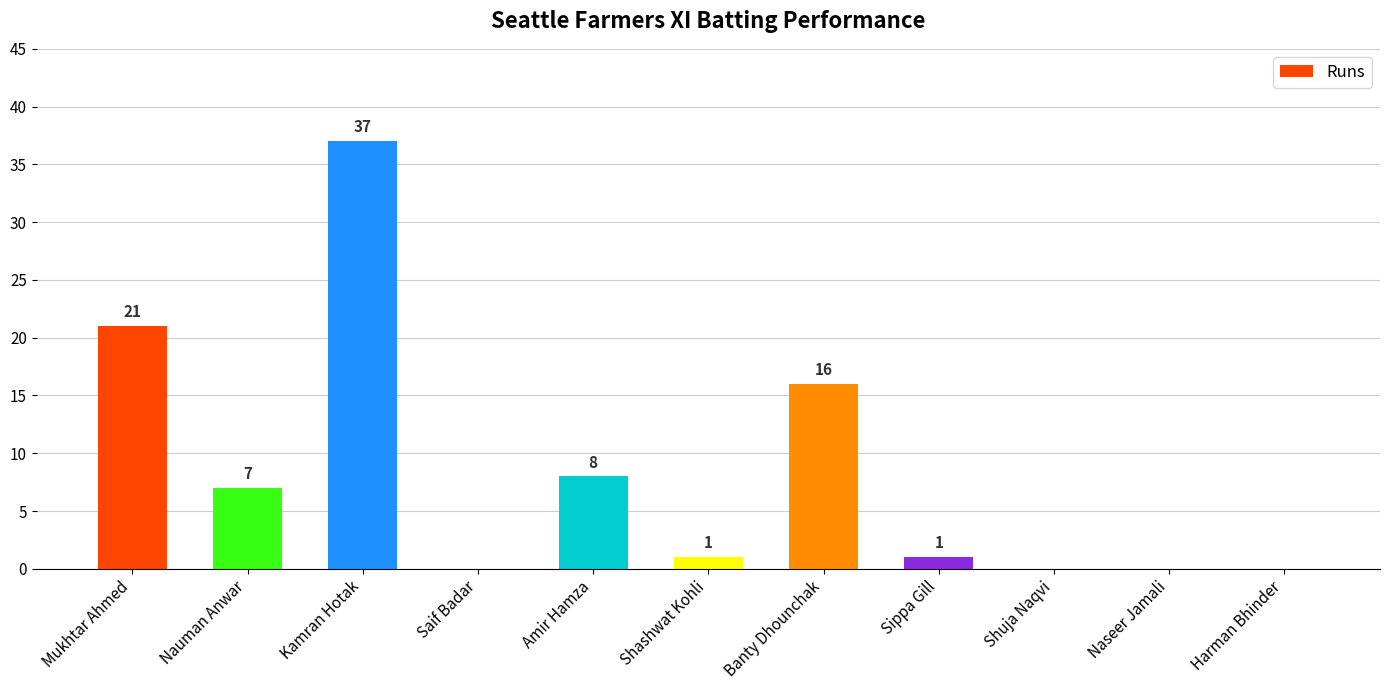

True or false: the data shows 4 at Banty Dhounchak.

False